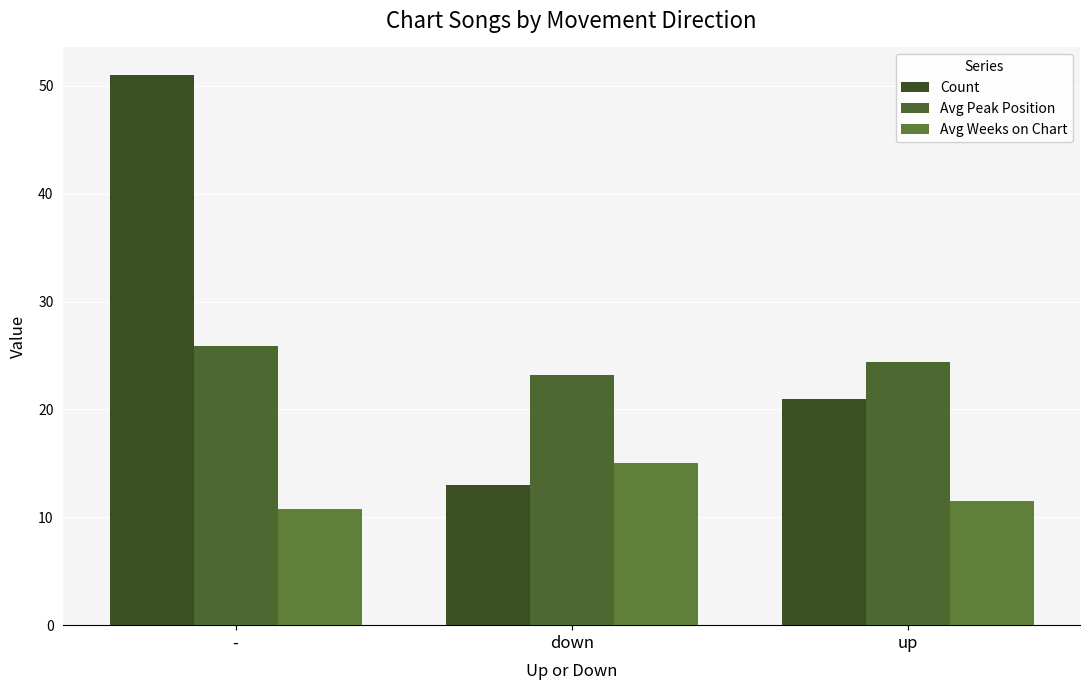

Which category has the lowest value in the Count series?

down